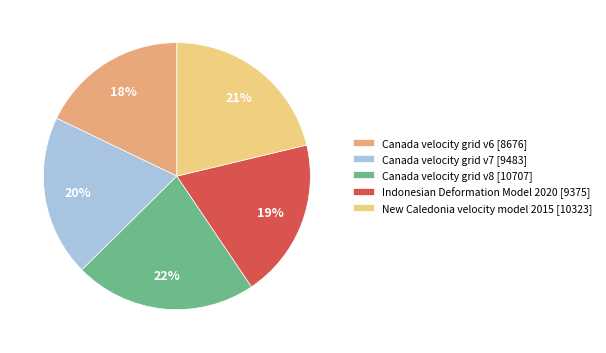

To the nearest percent, what is the difference between the Indonesian Deformation Model 2020 and New Caledonia velocity model 2015 slice percentages?

2%